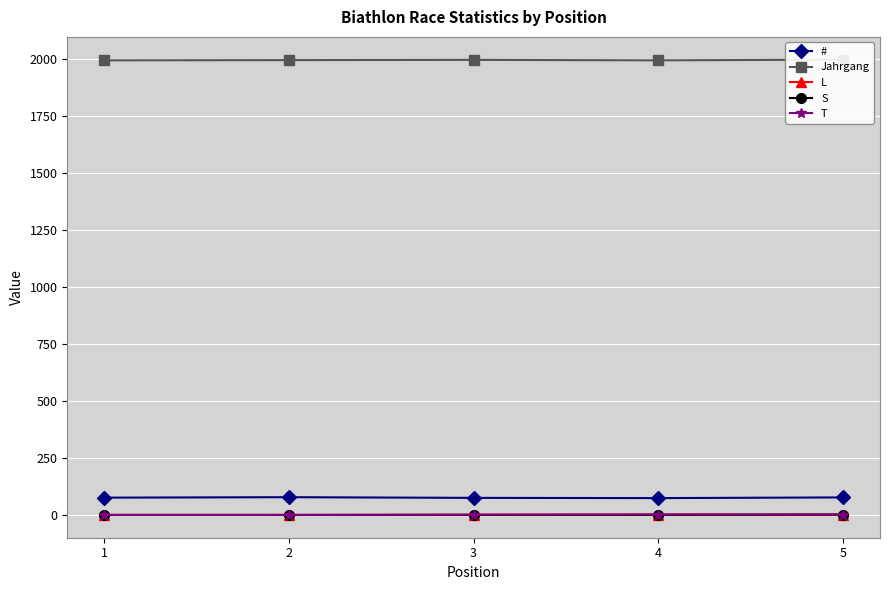

Which has a higher value, 2 or 1?

2